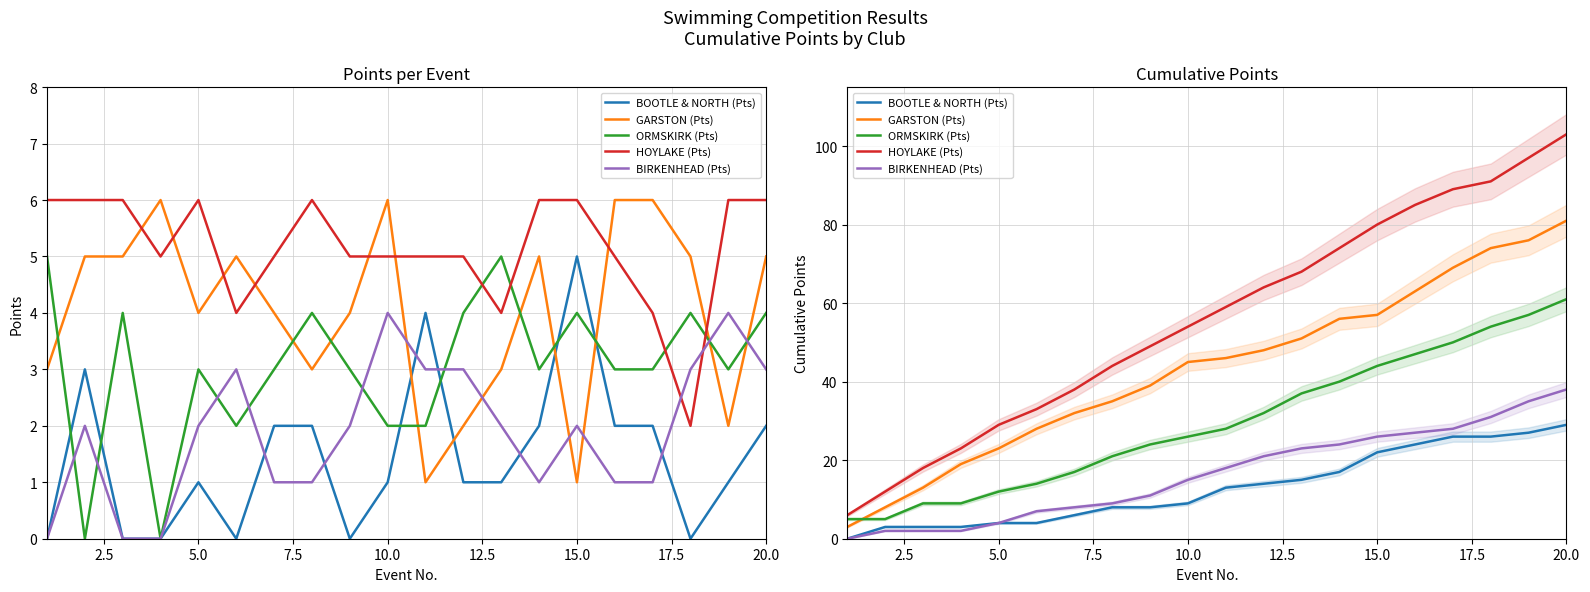

Is the value of BOOTLE & NORTH (Pts) at 17 greater than the value of ORMSKIRK (Pts) at 5.0?

Yes